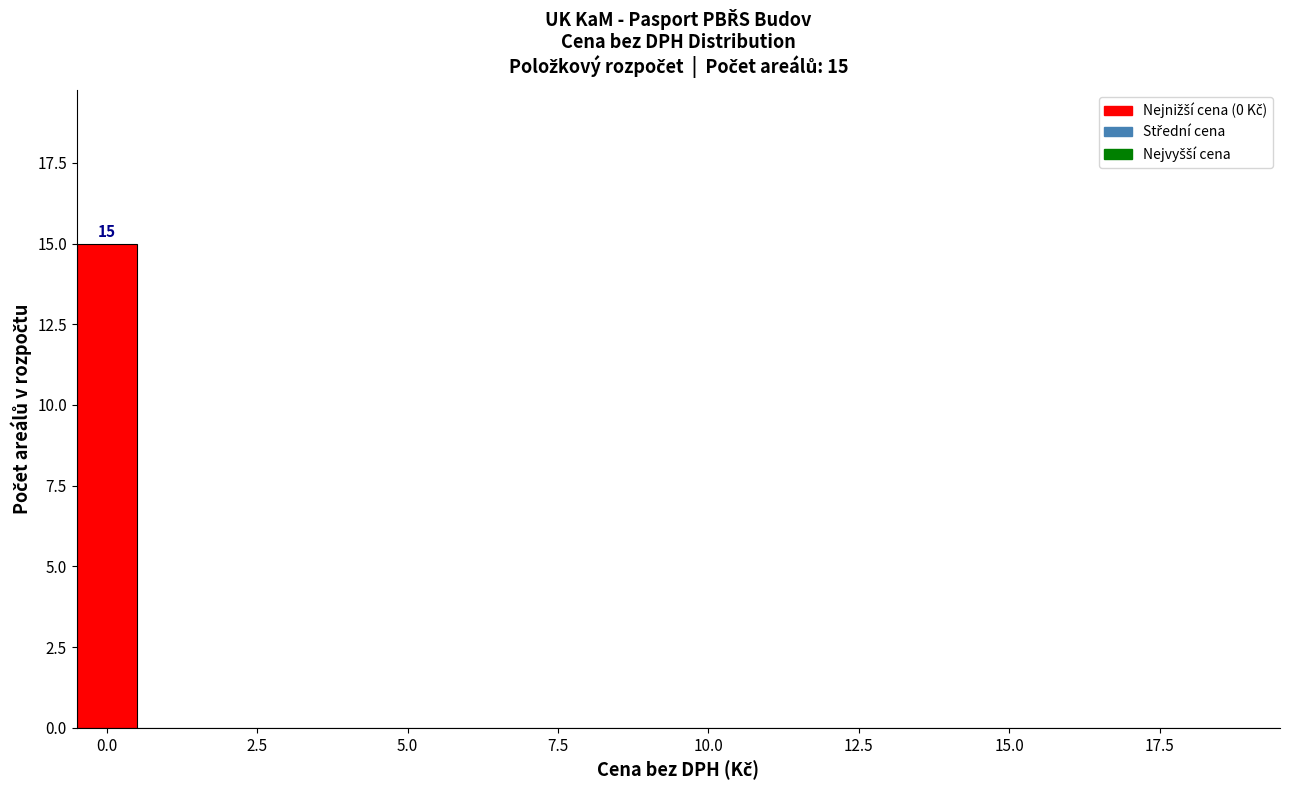

Read against the x-axis, roughly where is the centre of the tallest bar?

0.0